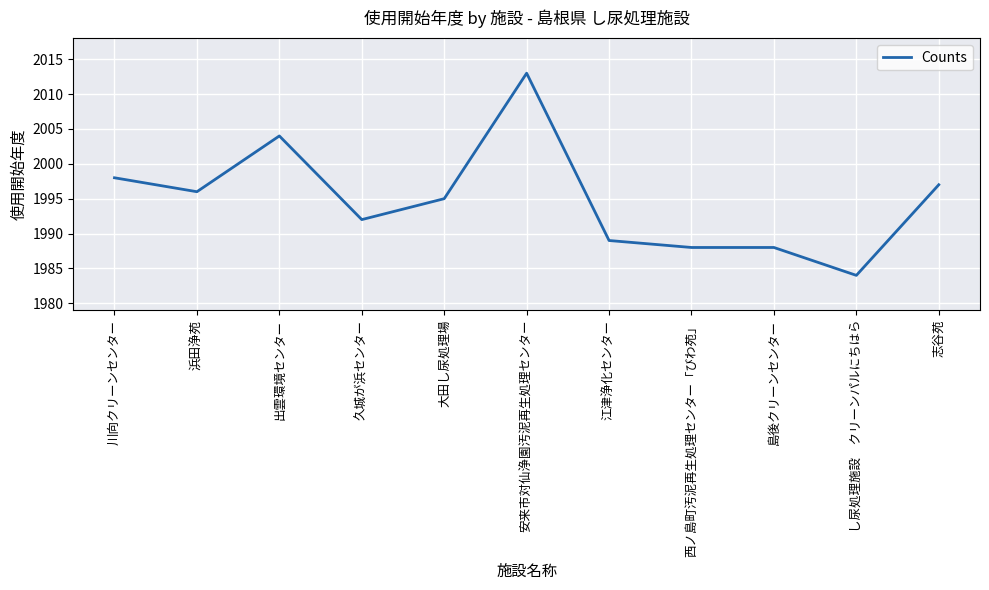

Reading right to left, transcribe all the data shown in this chart.

1997	1984	1988	1988	1989	2013	1995	1992	2004	1996	1998